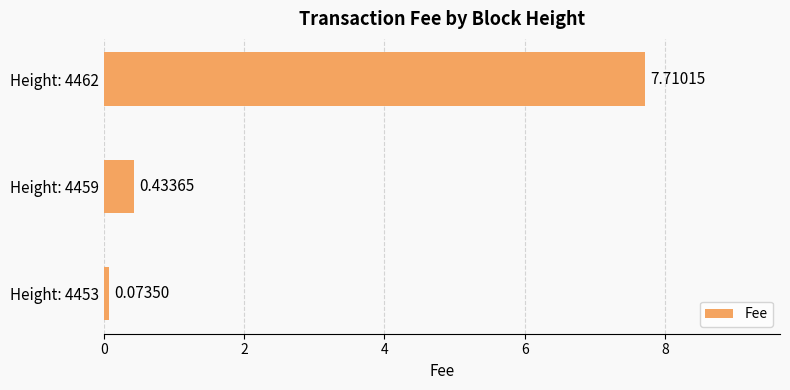

Rank the categories by value from lowest to highest.

Height: 4453, Height: 4459, Height: 4462